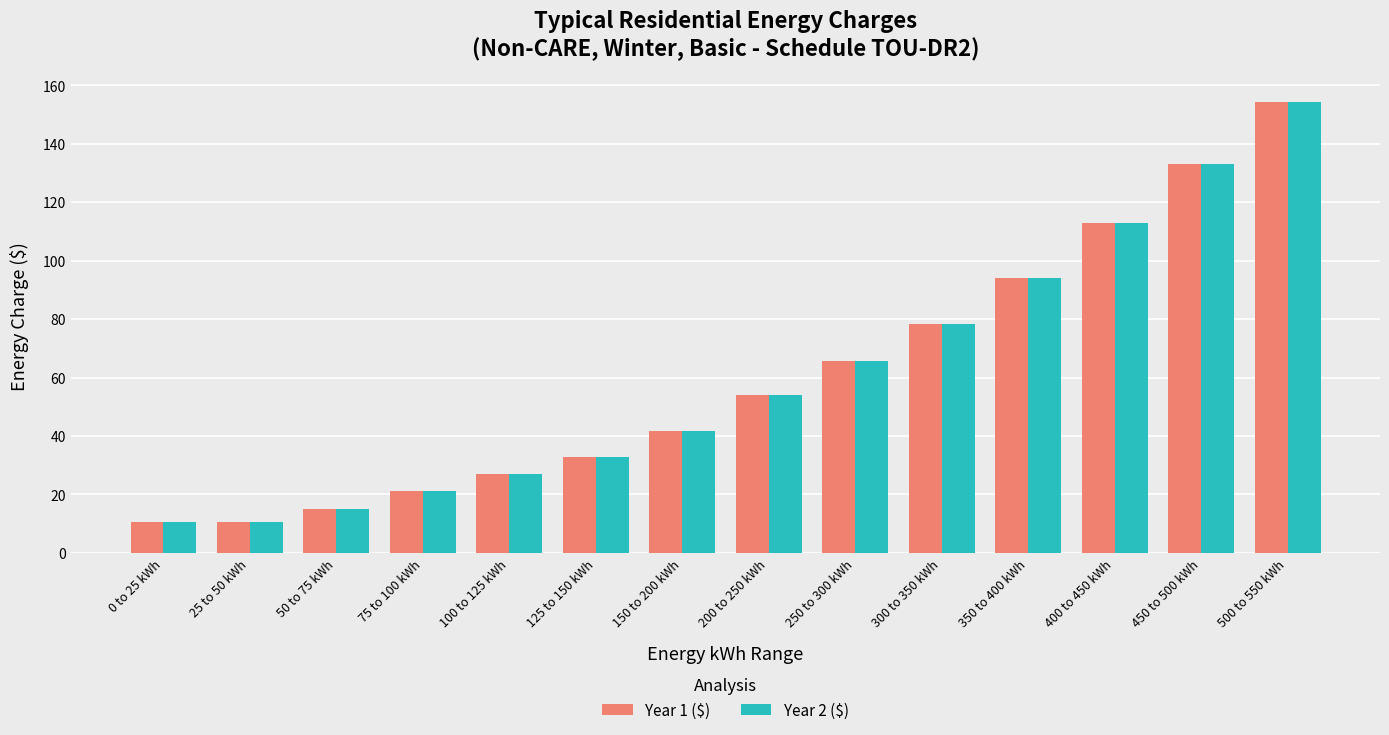

What is the total value across all series at 500 to 550 kWh?

308.3